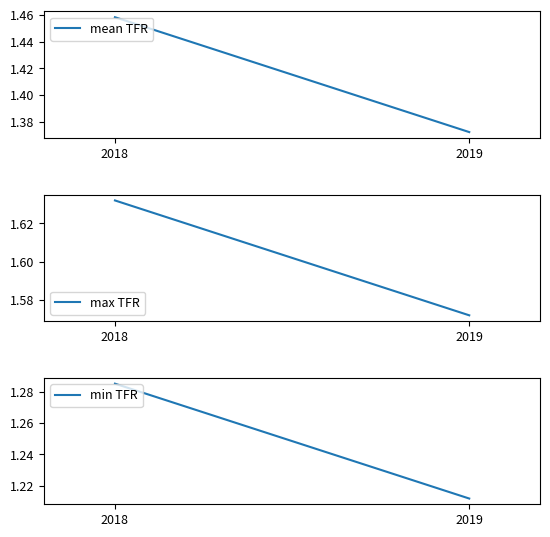

What is the value of the min TFR point at the 2nd from the left?

1.2